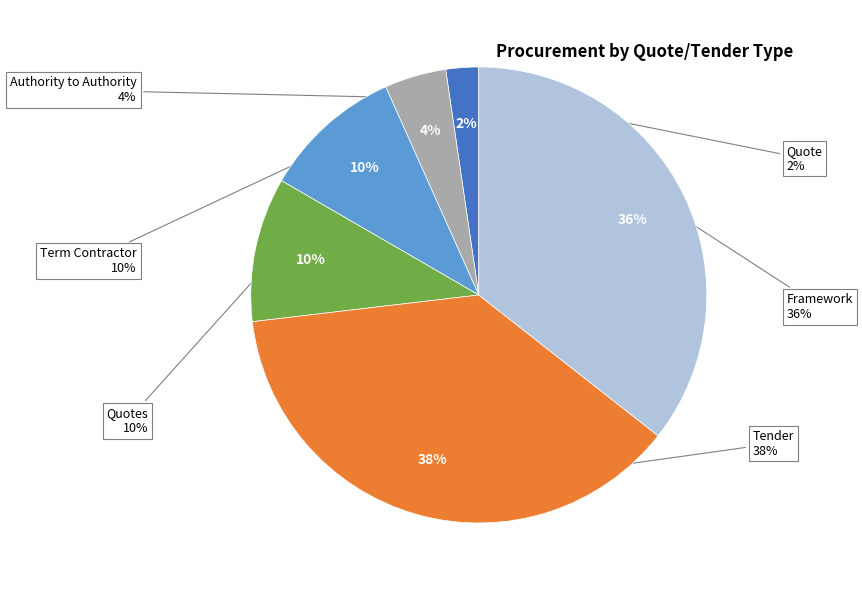

How many slices are in this pie chart?

6